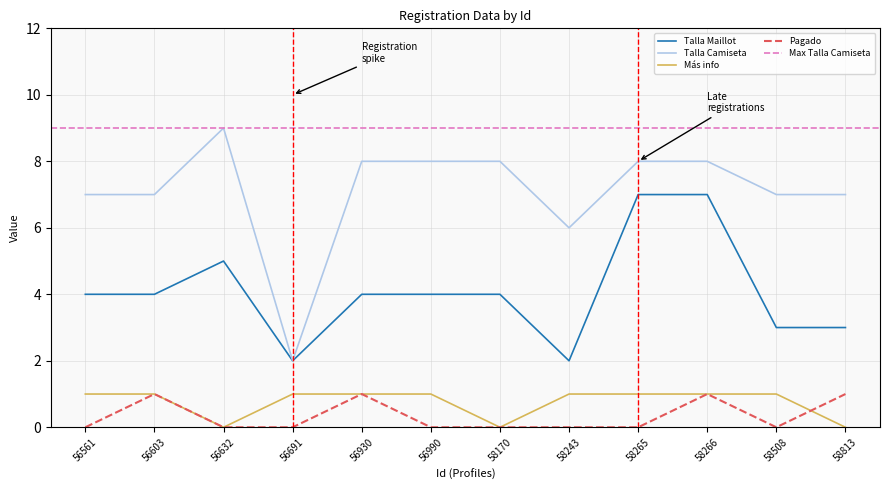

At how many categories does at least one series exceed 0?

12